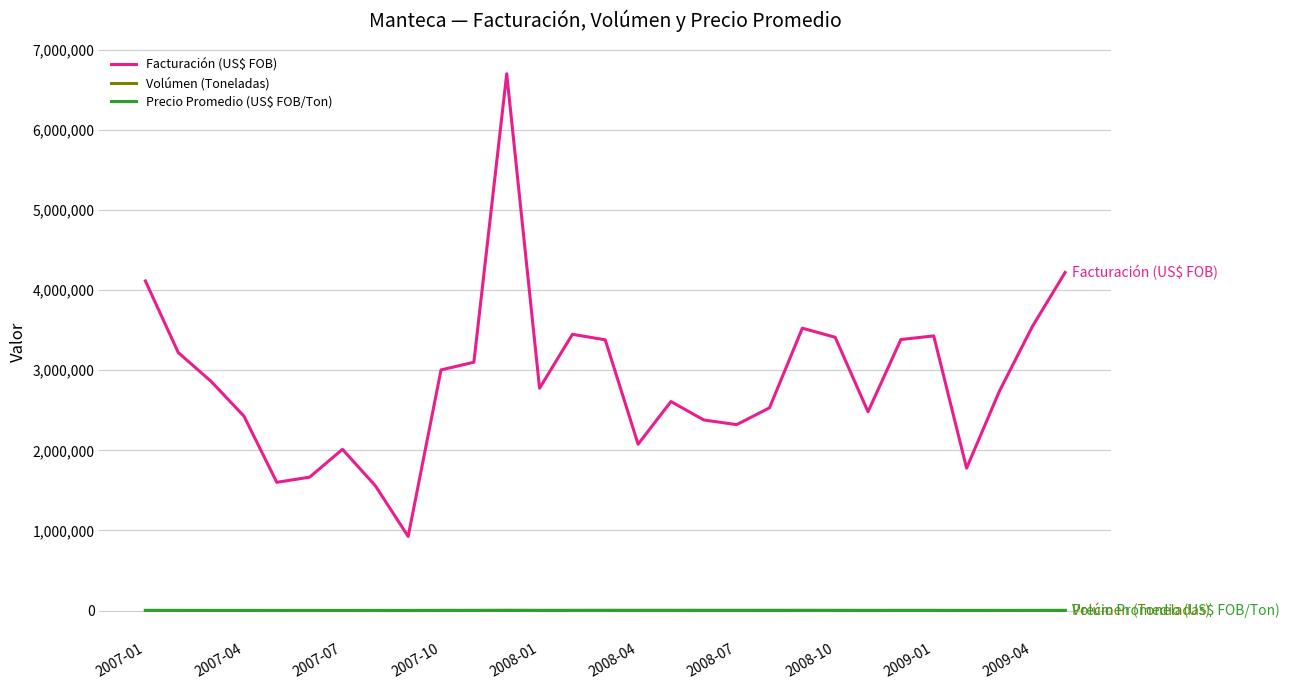

What is the greatest value displayed?

6698978.7